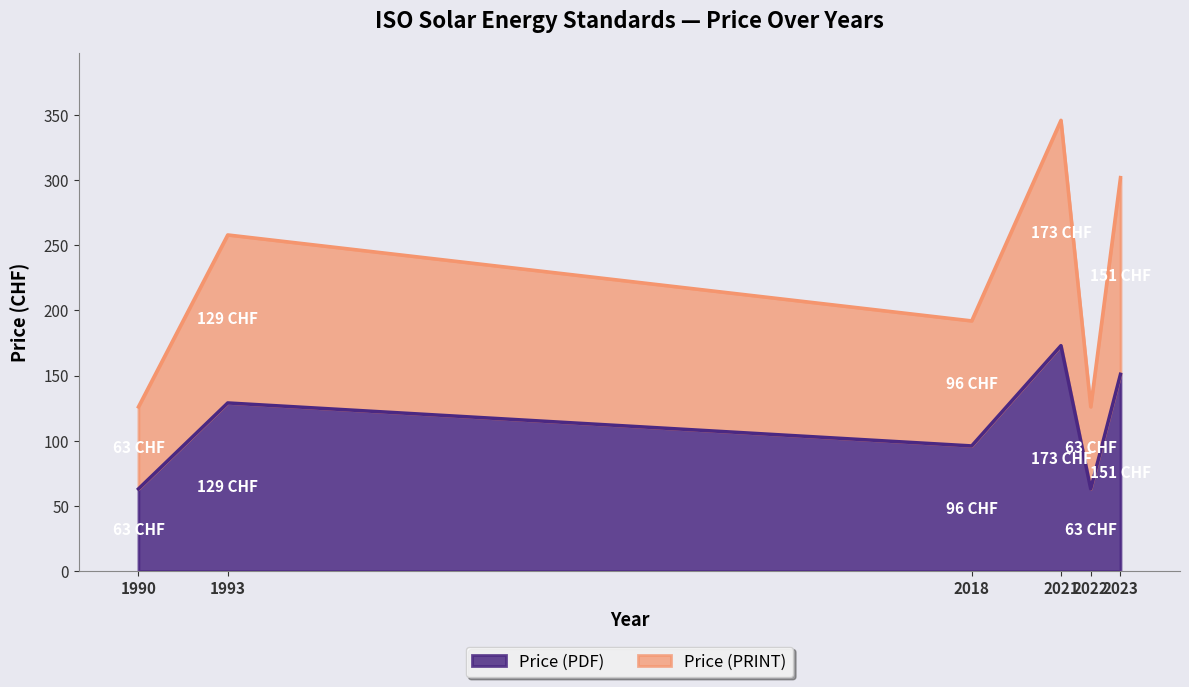

How many series are shown in this chart?

2